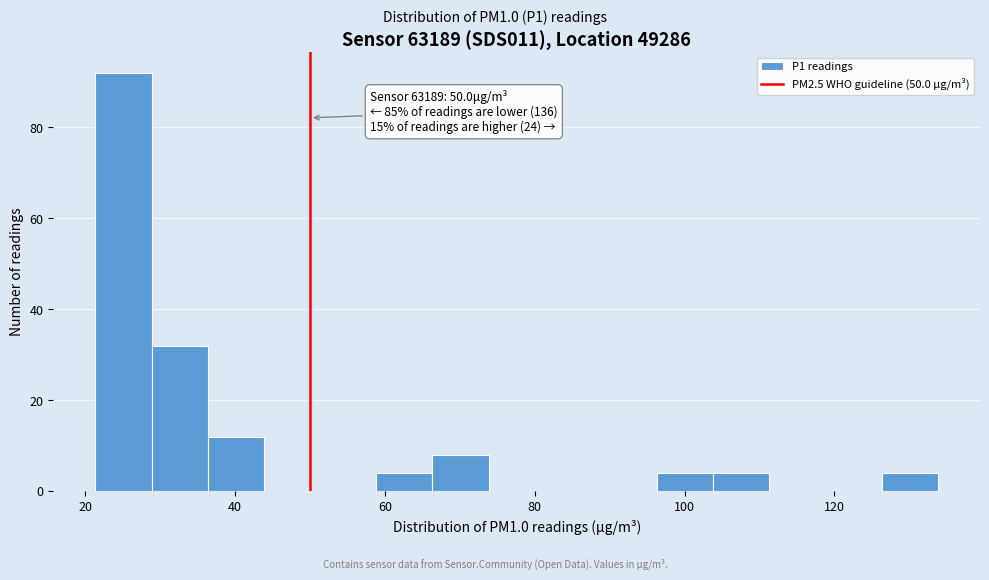

Around what value on the x-axis is the tallest bar? Give the approximate position of its centre, as read against the axis.

26